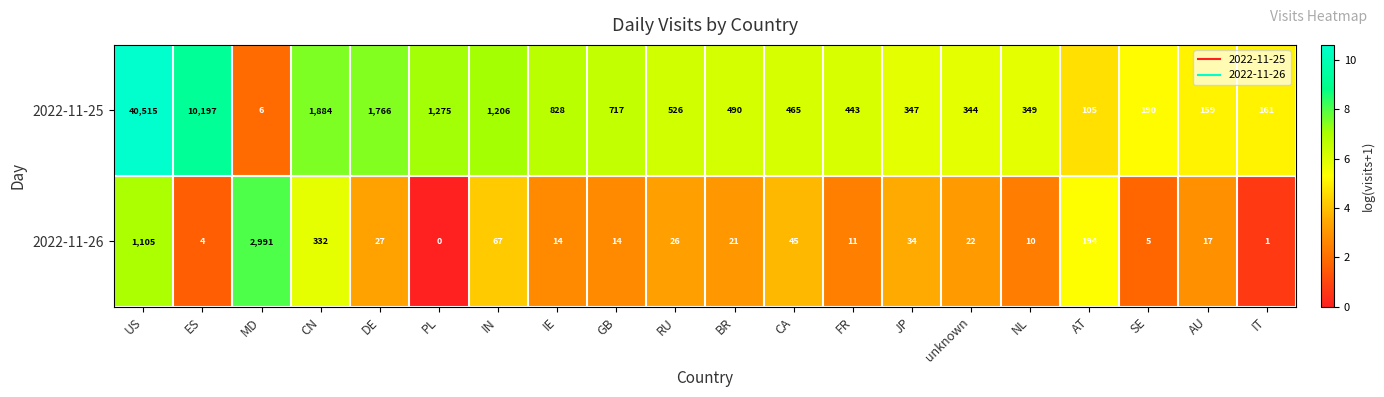

Count the number of data series in this chart.

2